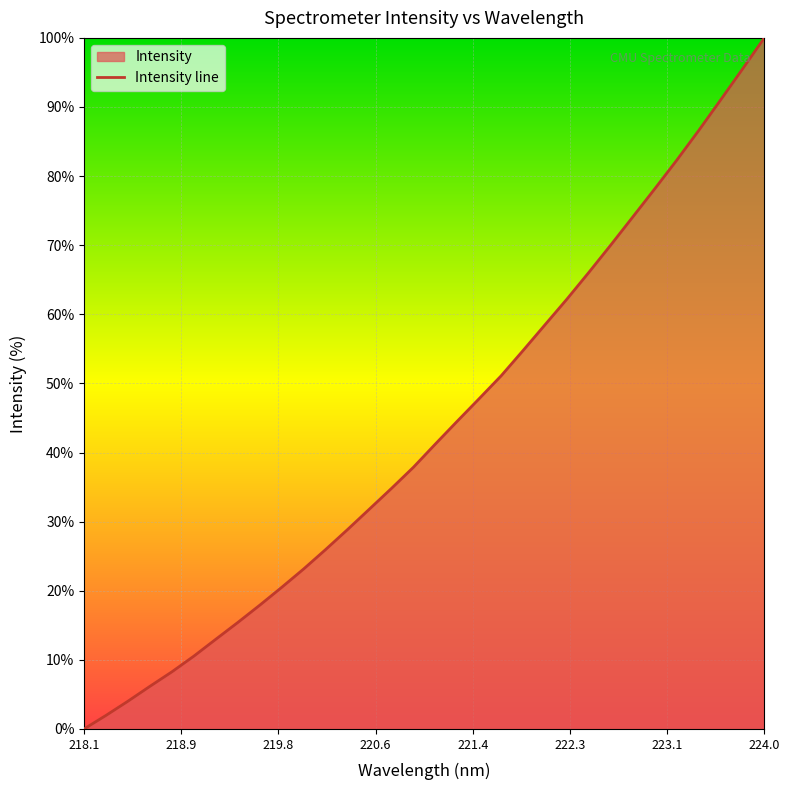

The value at 218.1 is 0.0. True or false?

True